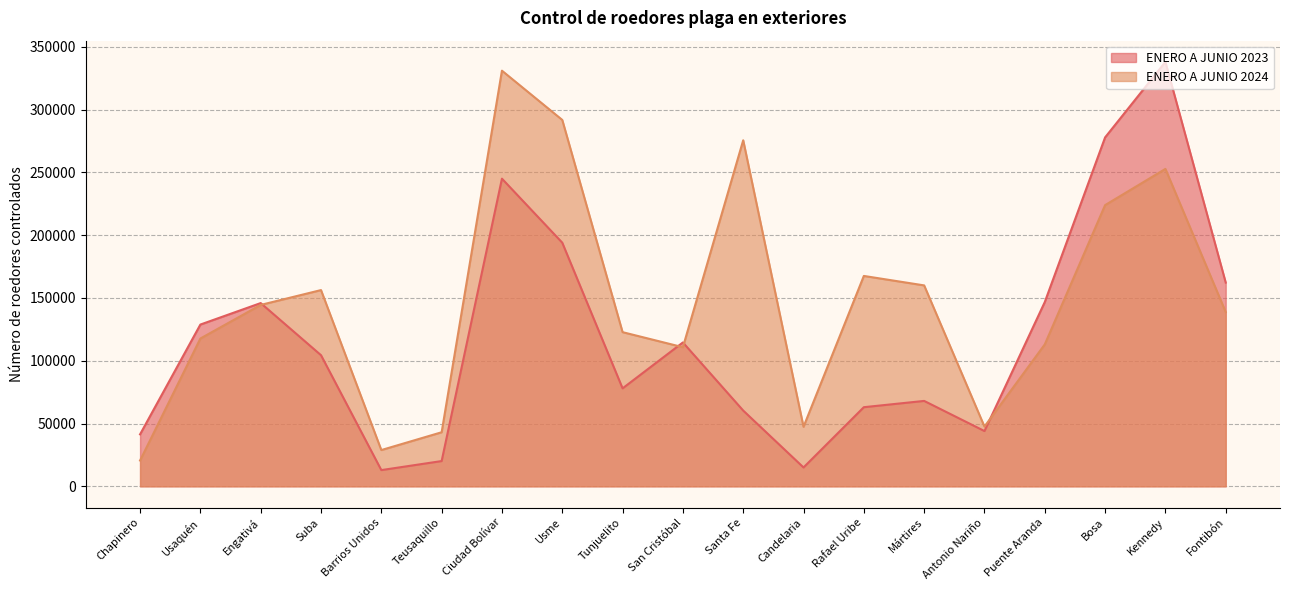

What is the difference between the ENERO A JUNIO 2023 values at Antonio Nariño and Barrios Unidos?

31100